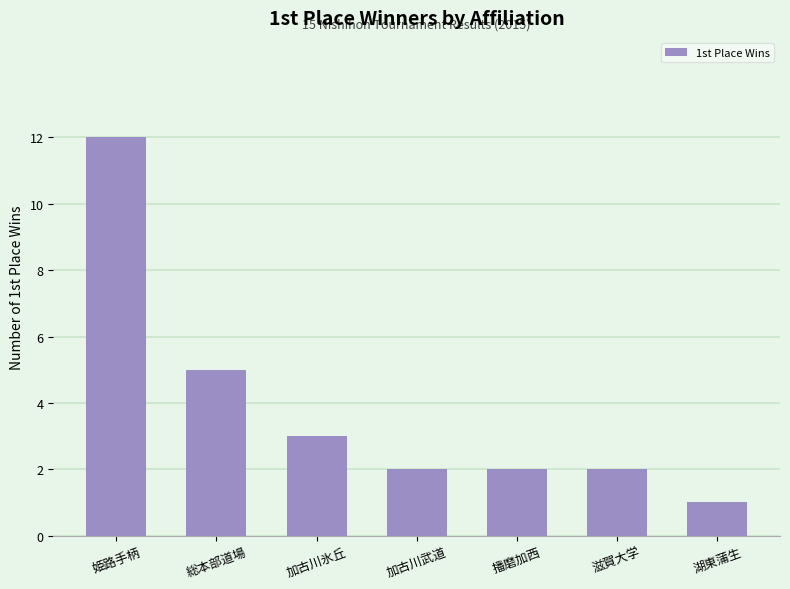

What is the value of the 1st bar from the left?

12